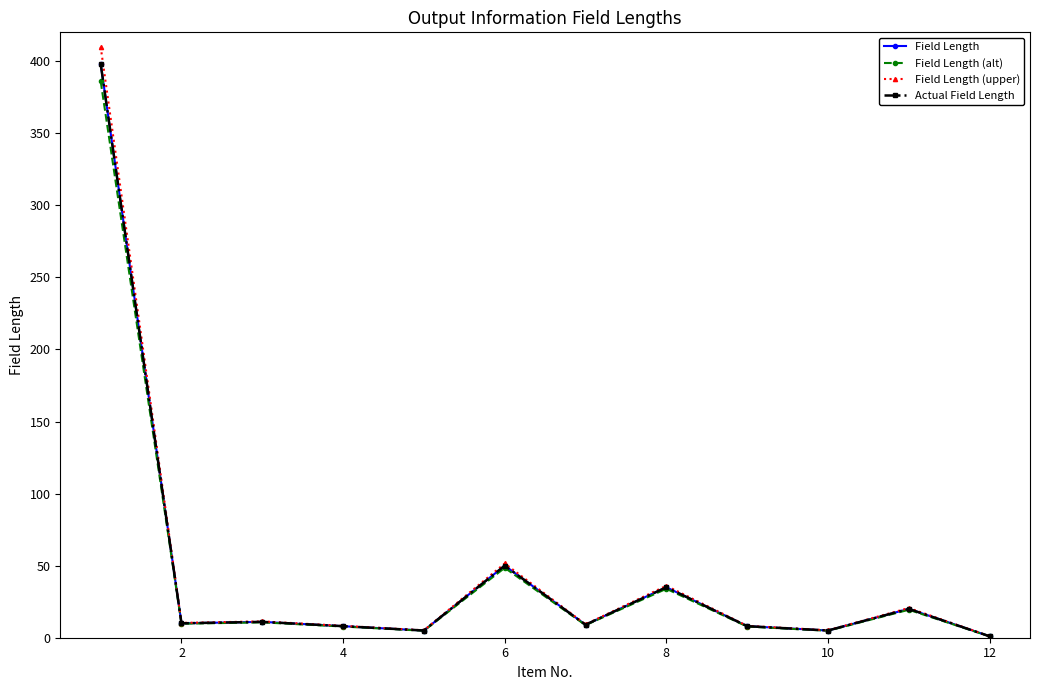

Does the chart have visible grid lines?

No